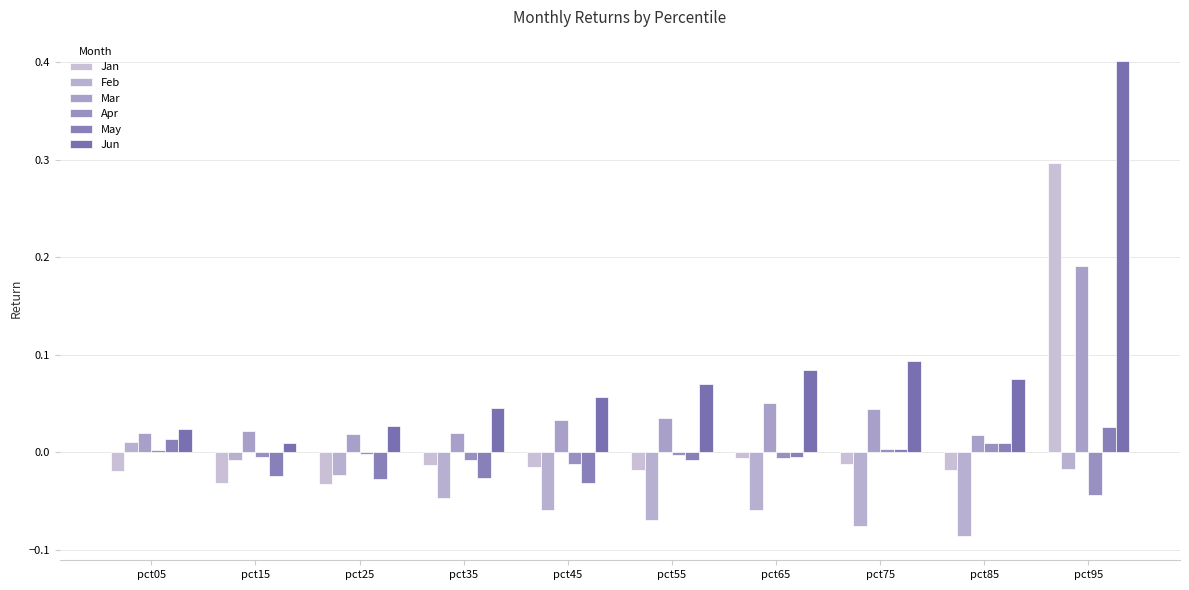

The value of Mar at pct75 is 0.1. True or false?

False